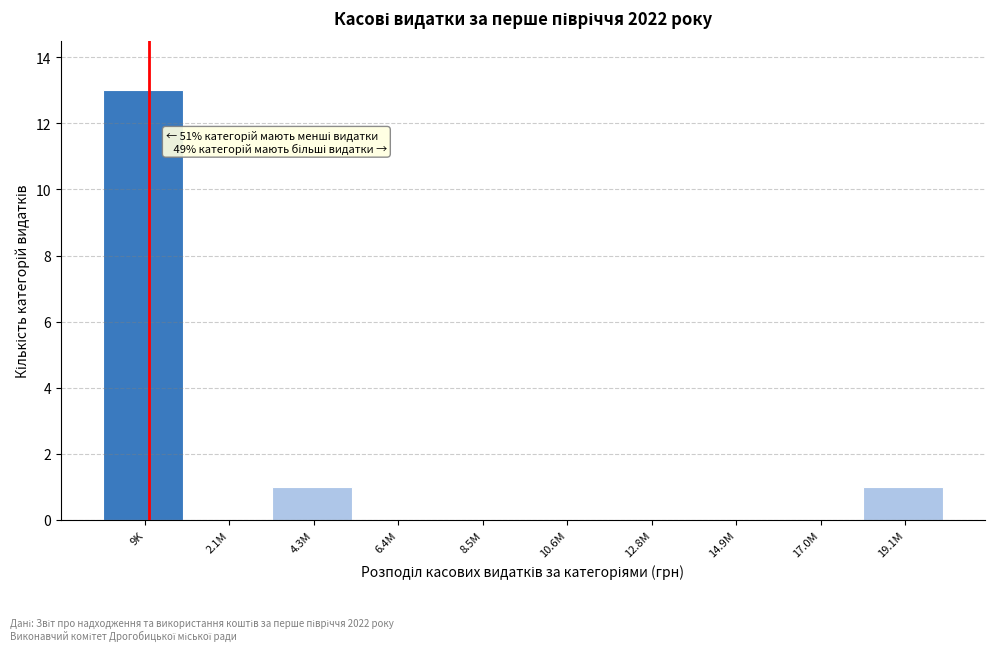

Reading right to left, transcribe all the data shown in this chart.

19.1M=1	17.0M=0	14.9M=0	12.8M=0	10.6M=0	8.5M=0	6.4M=0	4.3M=1	2.1M=0	9K=13